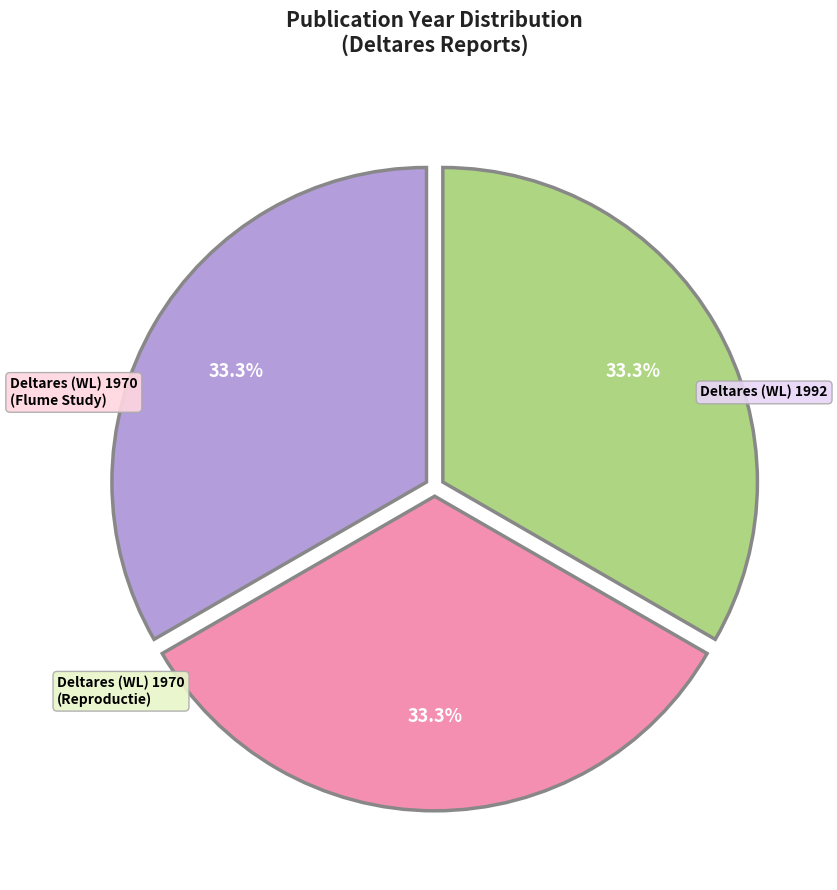

Is there a majority slice in this chart?

No